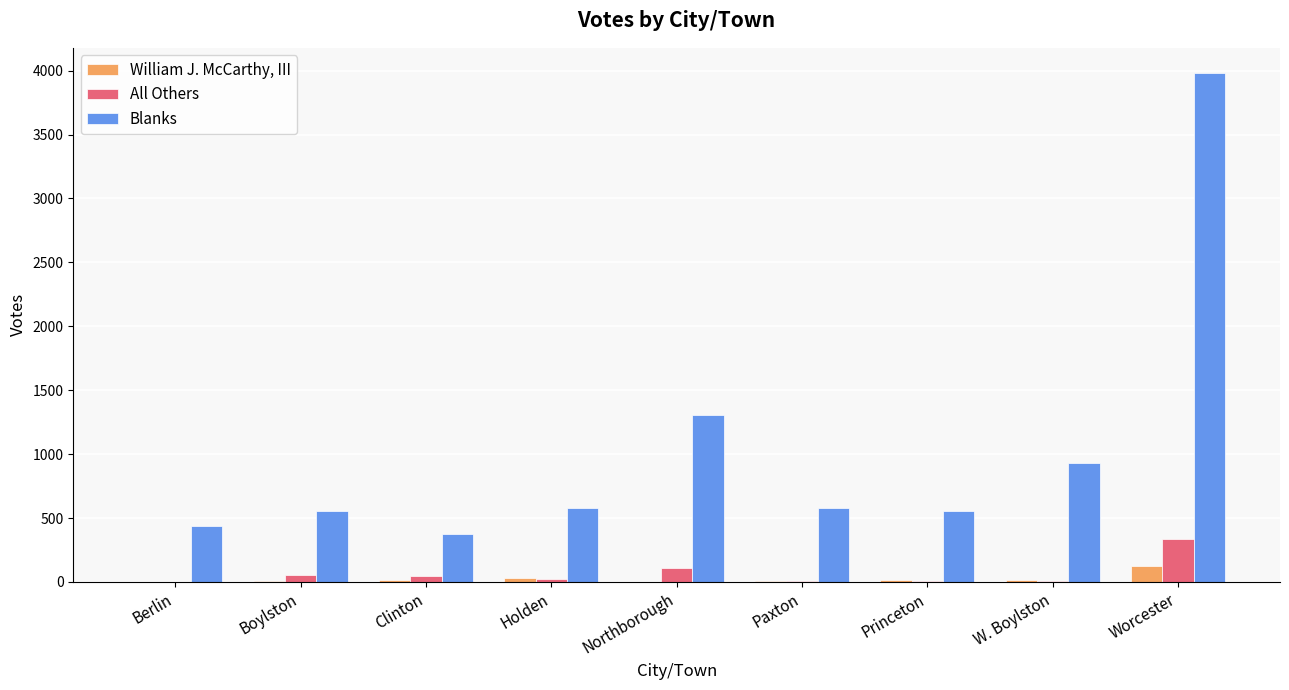

True or false: All Others has a value of 0 at Berlin.

True